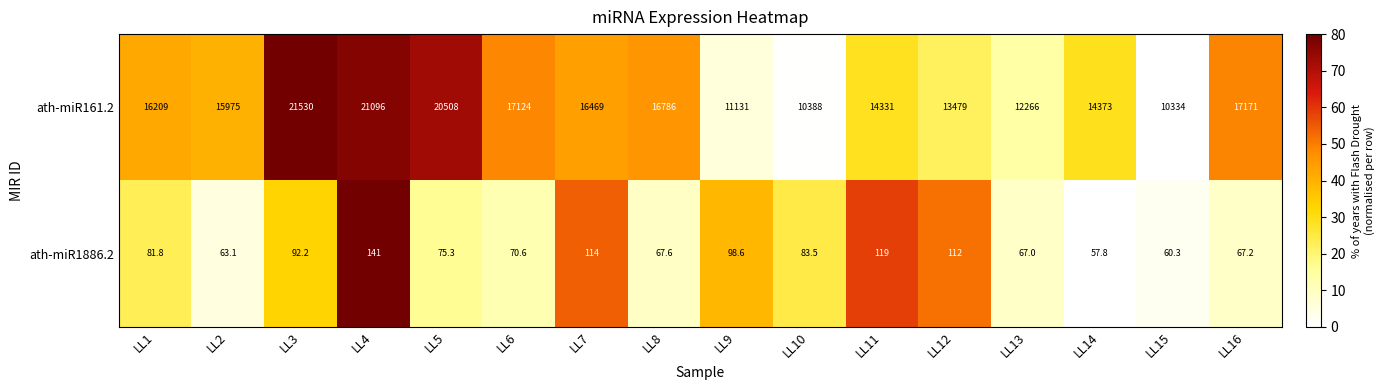

What is the difference between the maximum and minimum values in the ath-miR1886.2 series?

83.2